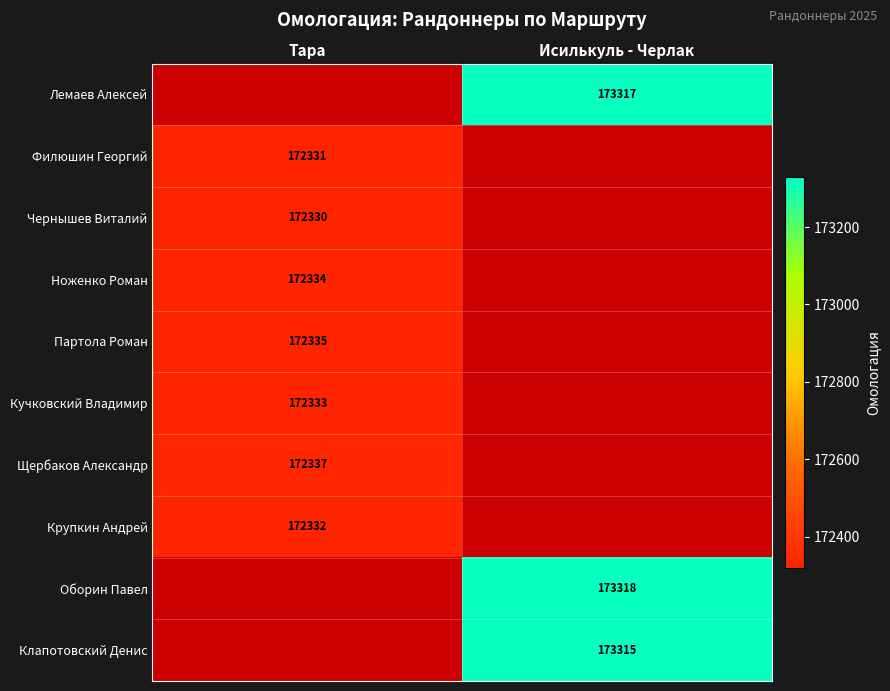

The value of Щербаков Александр at Тара is 114882. True or false?

False